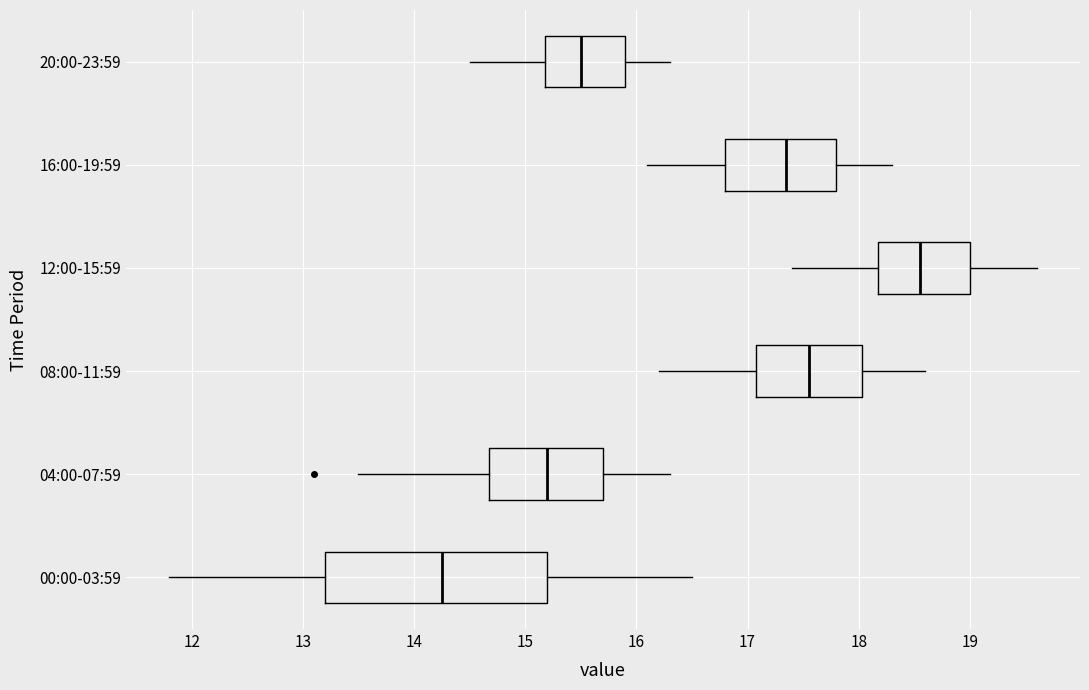

Which box's median line is the furthest to the right?

12:00-15:59